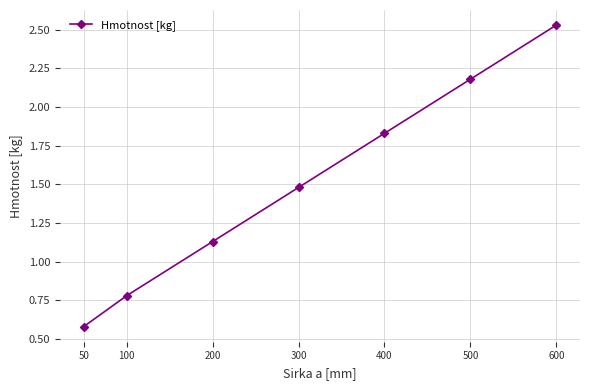

How many data points does each series have?

7